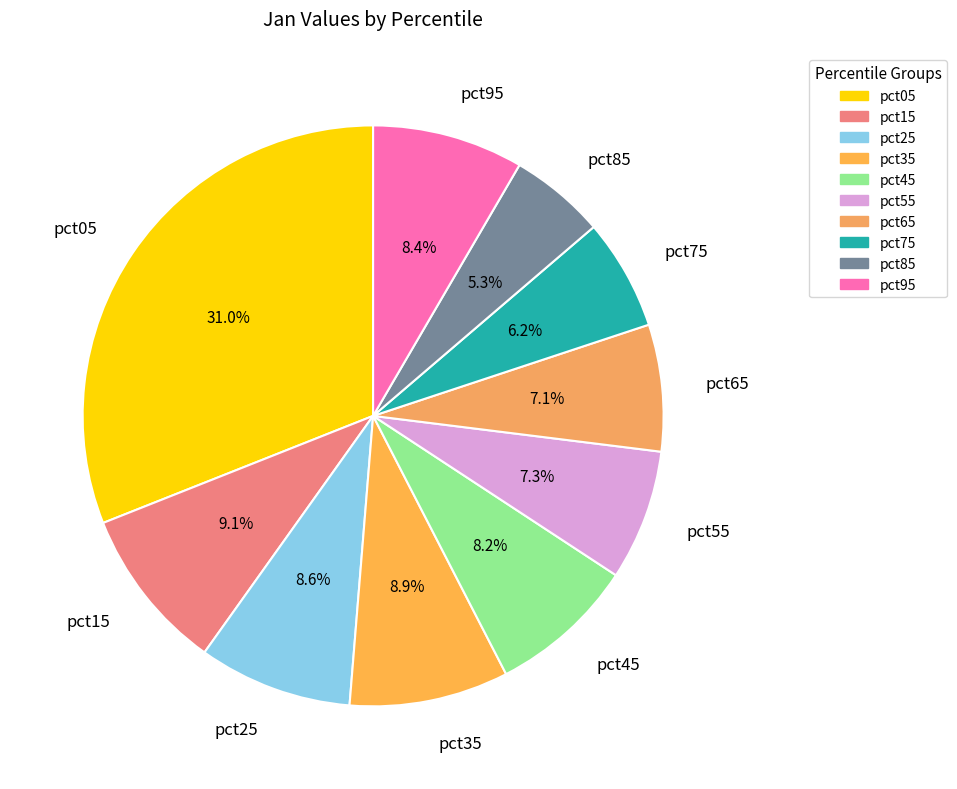

To the nearest percent, what is the combined percentage of pct15 and pct25?

18%